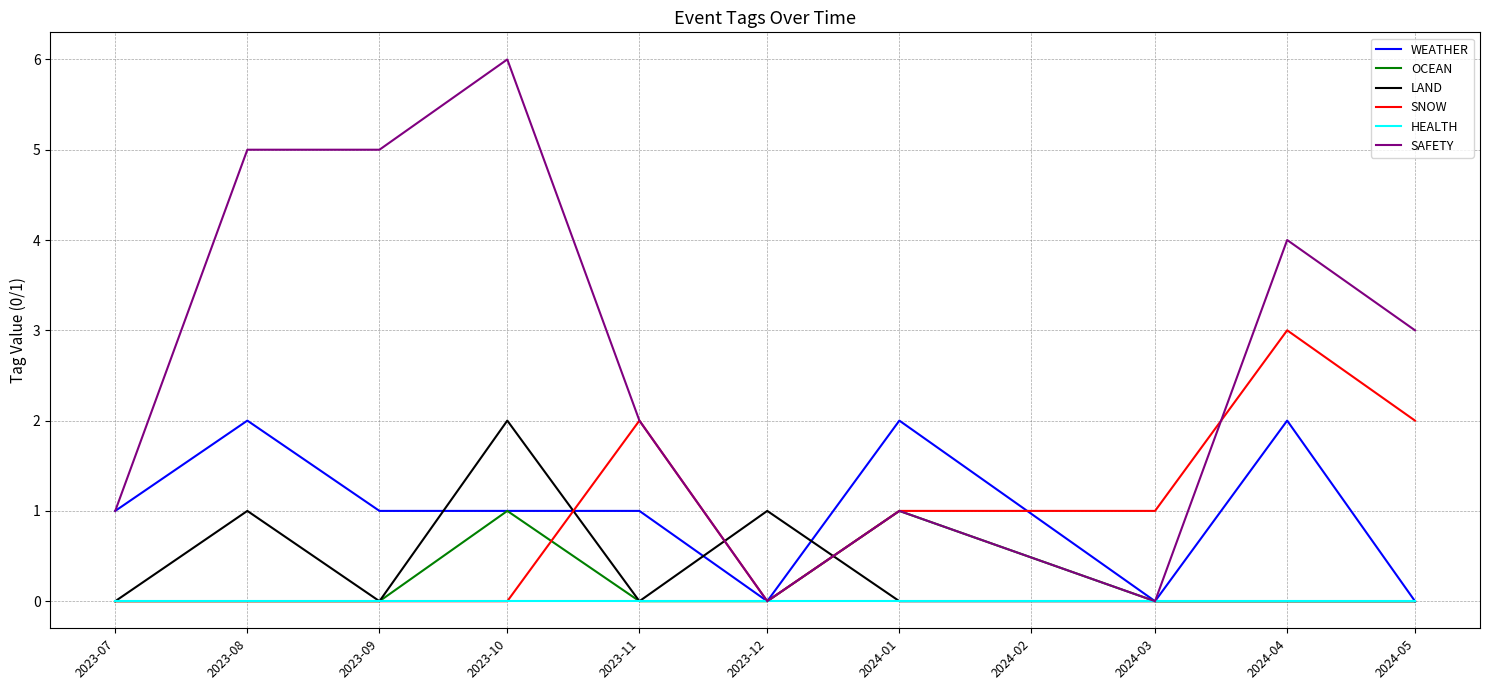

How many lines are shown in the chart?

6